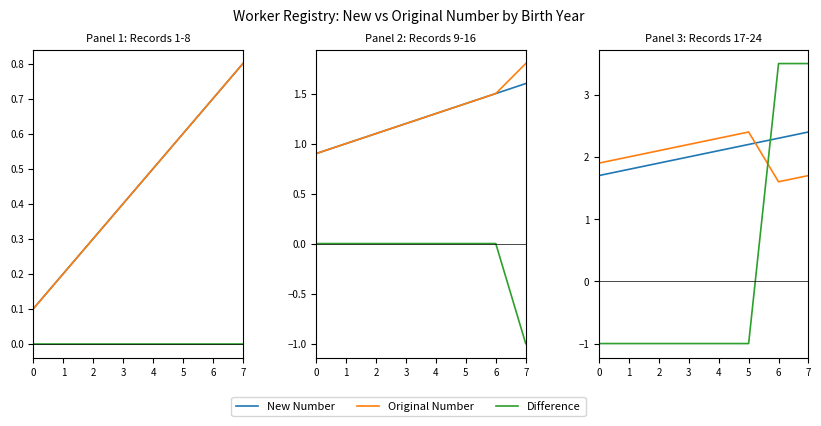

Is the value of New Number at 5 greater than the value of Difference at 1?

Yes